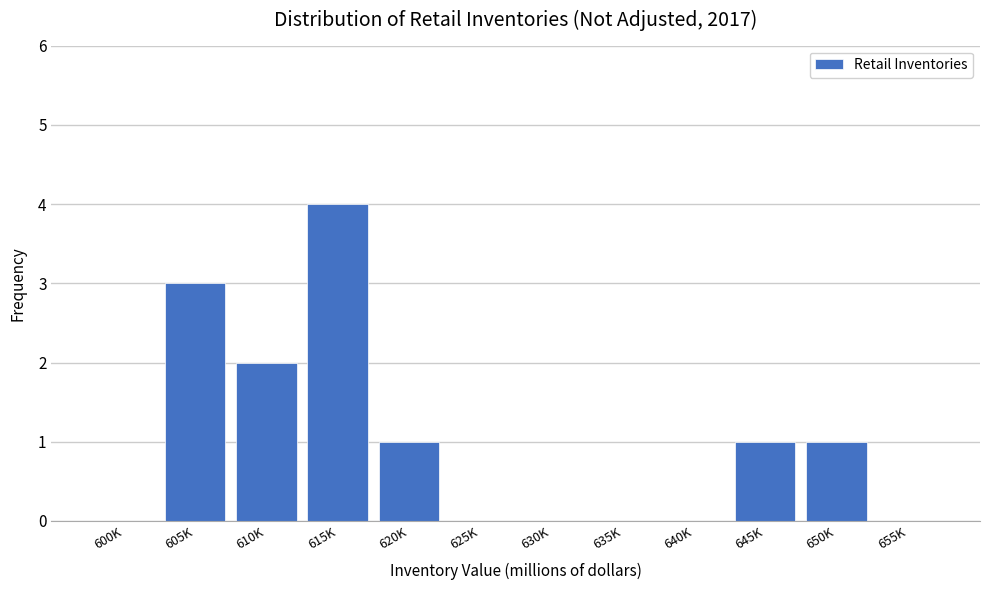

Reading left to right, transcribe all the data shown in this chart.

600K=0	605K=3	610K=2	615K=4	620K=1	625K=0	630K=0	635K=0	640K=0	645K=1	650K=1	655K=0